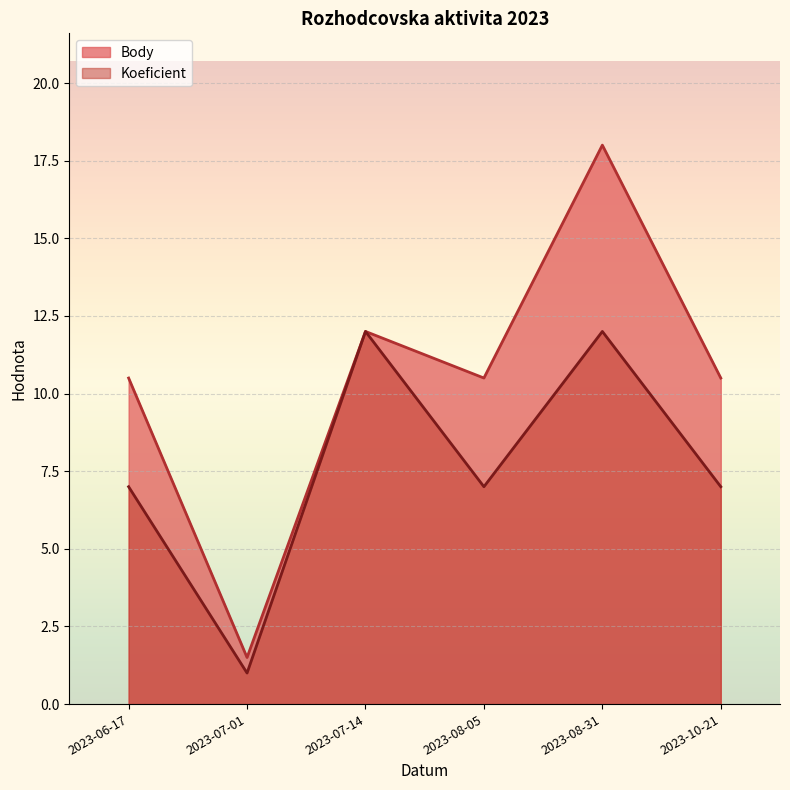

What is the difference between the second highest and second lowest values in the Koeficient series?

5.0